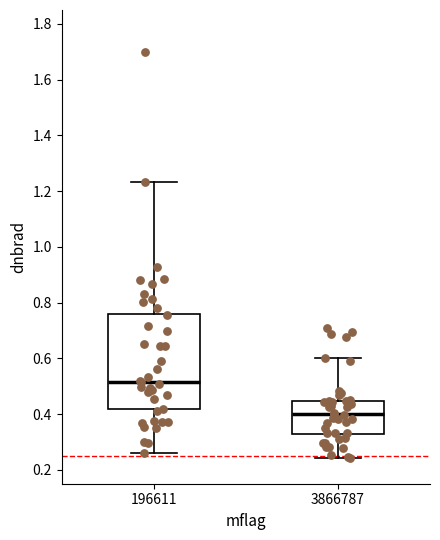

Which box is the tallest, from its lower edge to its upper edge?

196611